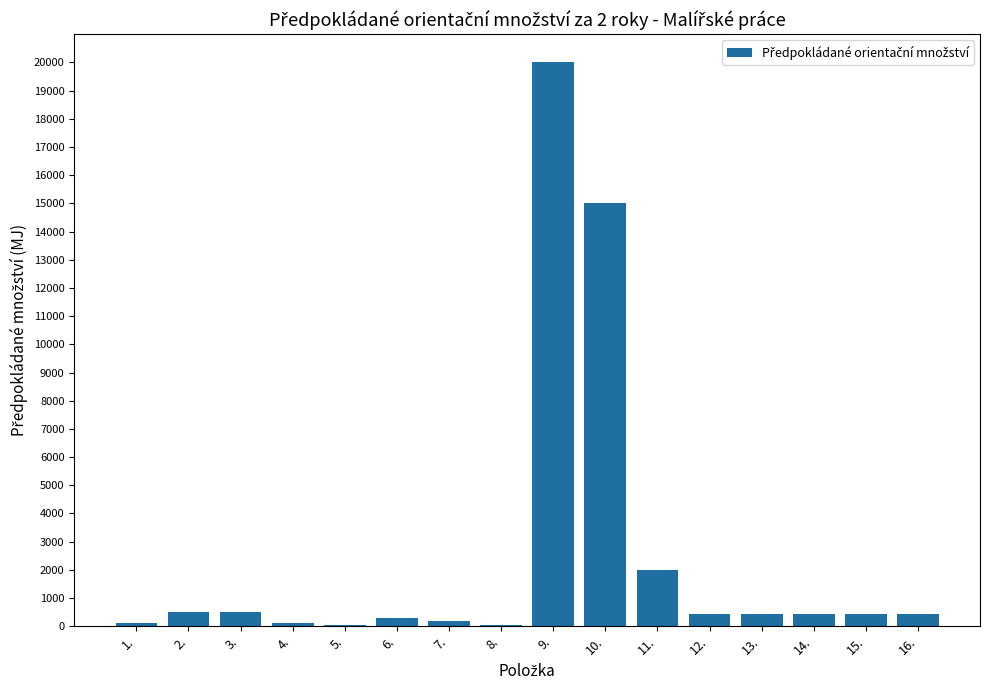

The chart shows a value of 100 at 1.. True or false?

True